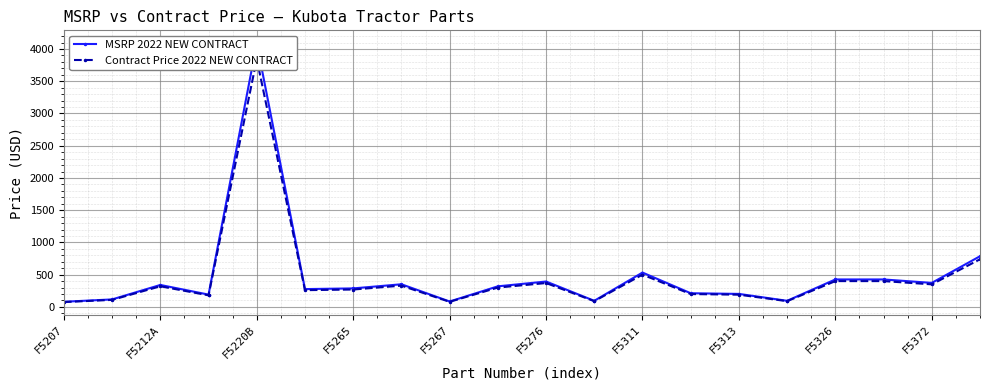

How many lines are shown in the chart?

2